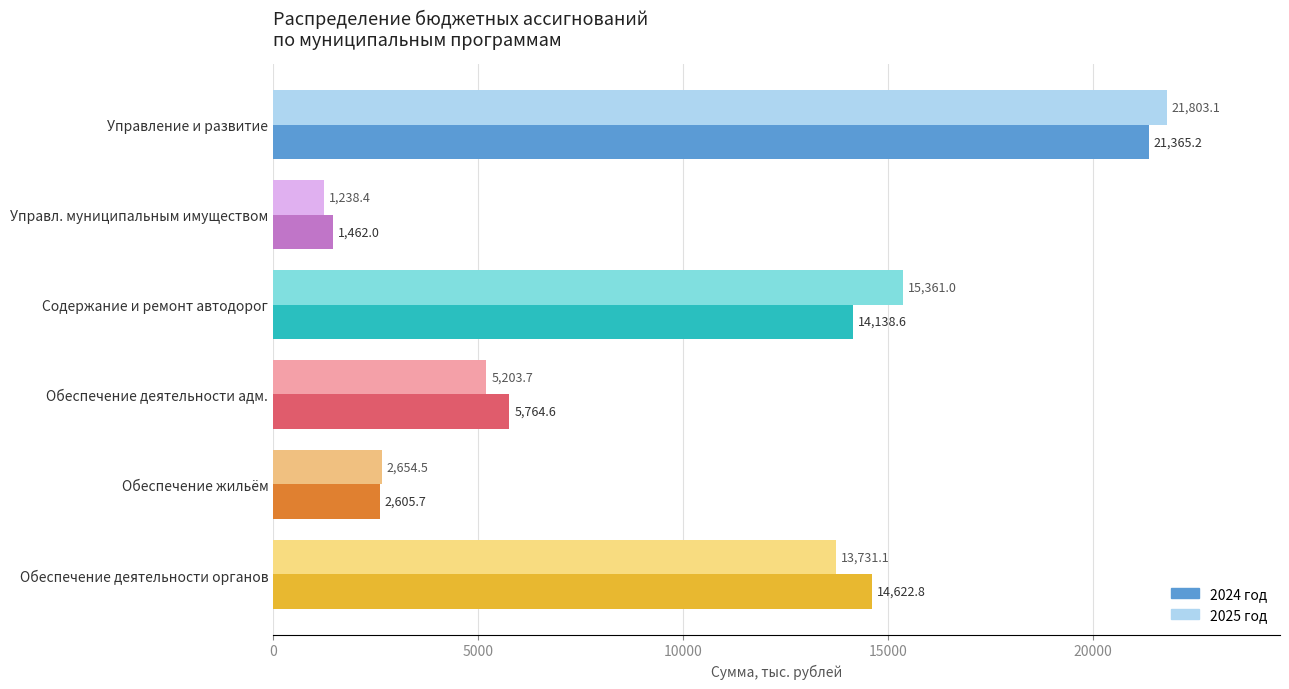

Rank the series by their maximum value, from lowest to highest.

2024 год, 2025 год